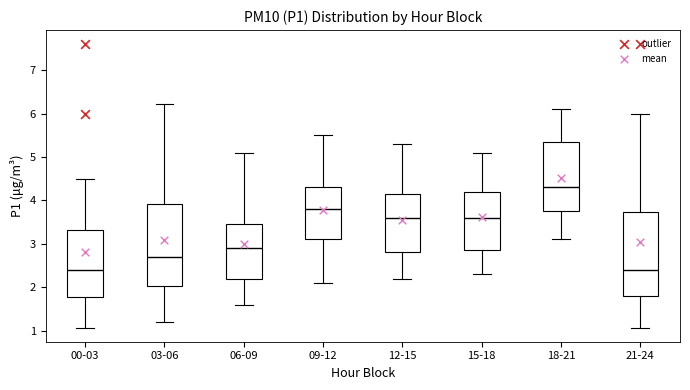

Reading left to right, read every box against the y-axis: the position of its median line, the range the box covers, and the ends of its whiskers. The values are not printed on the chart, so give them approximately, as read against the axis.

00-03: median 2.4, box 1.8 to 3.3, whiskers 1.1 to 4.5
03-06: median 2.7, box 2.0 to 3.9, whiskers 1.2 to 6.2
06-09: median 2.9, box 2.2 to 3.5, whiskers 1.6 to 5.1
09-12: median 3.8, box 3.1 to 4.3, whiskers 2.1 to 5.5
12-15: median 3.6, box 2.8 to 4.2, whiskers 2.2 to 5.3
15-18: median 3.6, box 2.9 to 4.2, whiskers 2.3 to 5.1
18-21: median 4.3, box 3.8 to 5.4, whiskers 3.1 to 6.1
21-24: median 2.4, box 1.8 to 3.7, whiskers 1.1 to 6.0